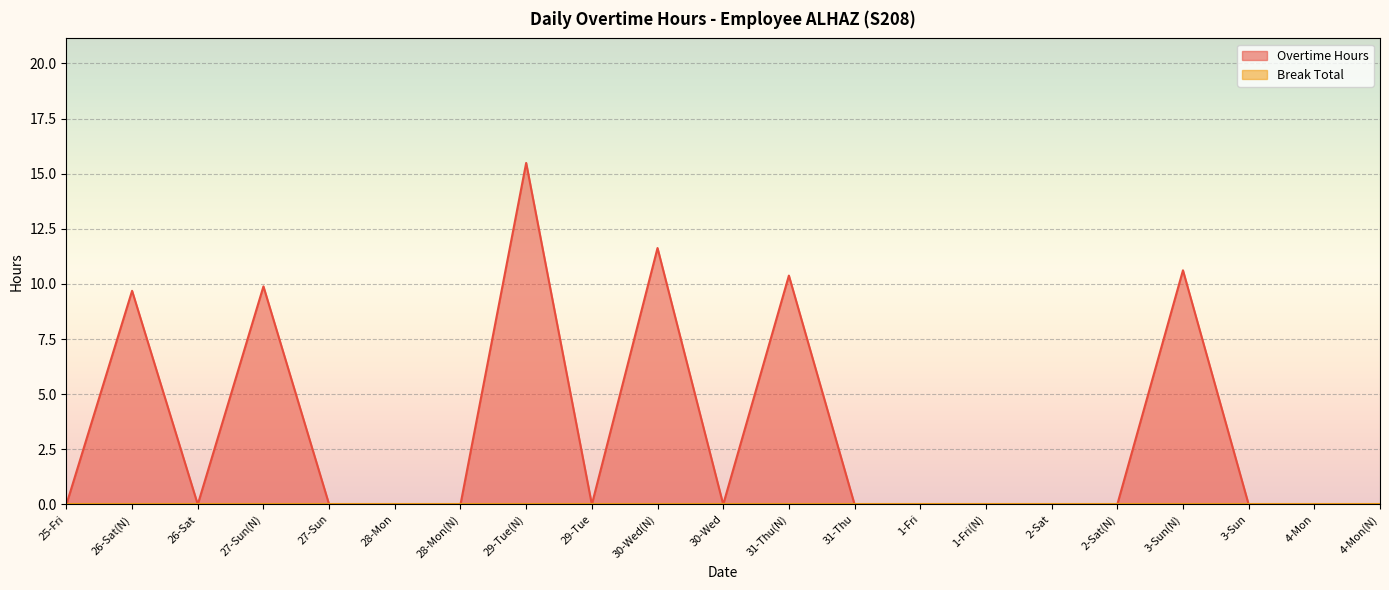

Reading left to right, what are all the values shown in this chart?

0.0	9.7	0.0	9.9	0.0	0.0	0.0	15.5	0.0	11.6	0.0	10.4	0.0	0.0	0.0	0.0	0.0	10.6	0.0	0.0	0.0